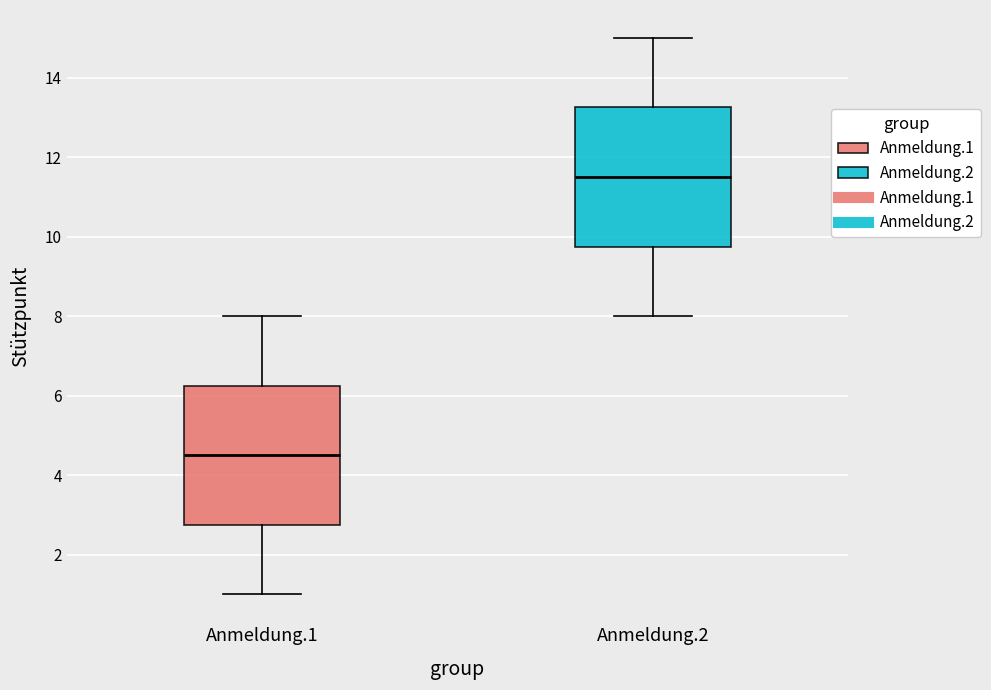

Which box's median line is the highest?

Anmeldung.2